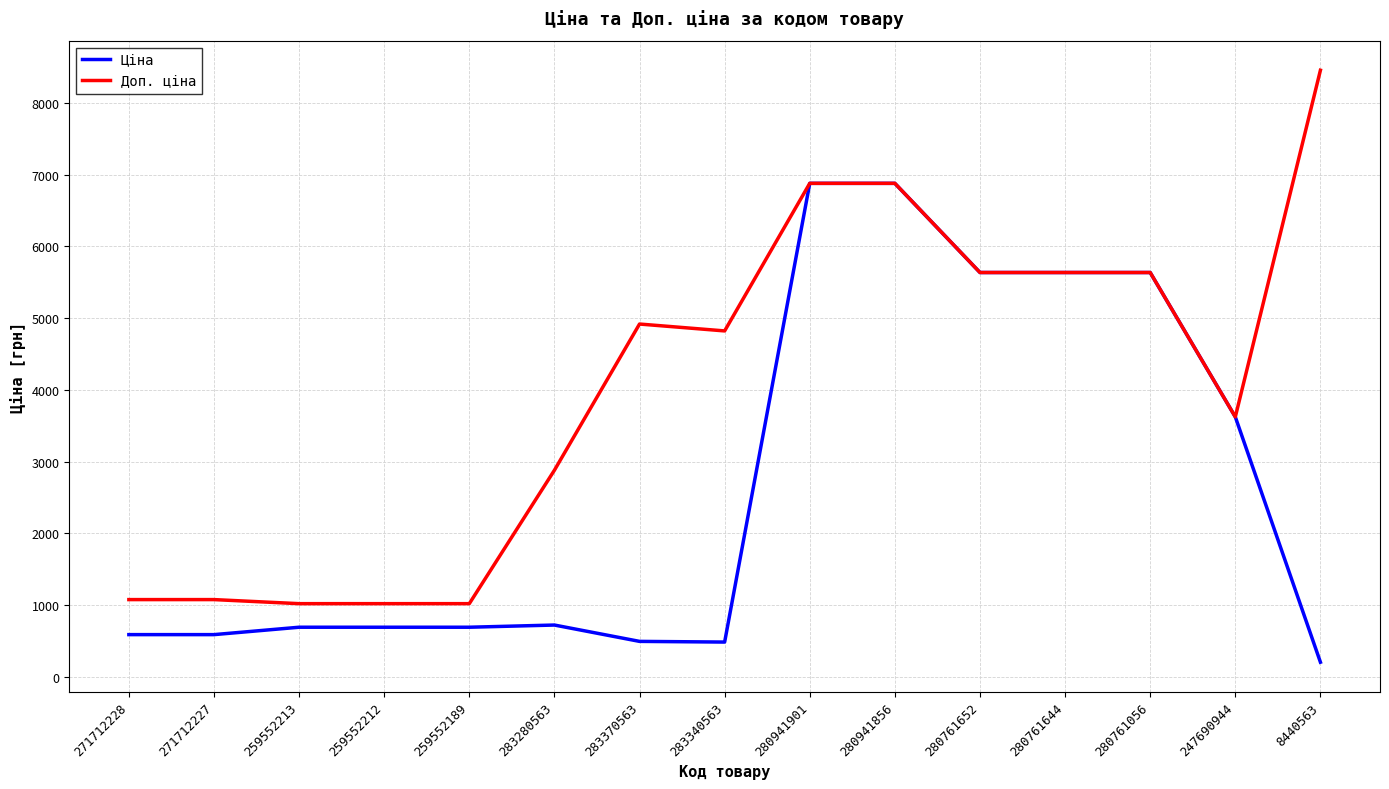

Which series changed the most between 283370563 and 280761652?

Ціна